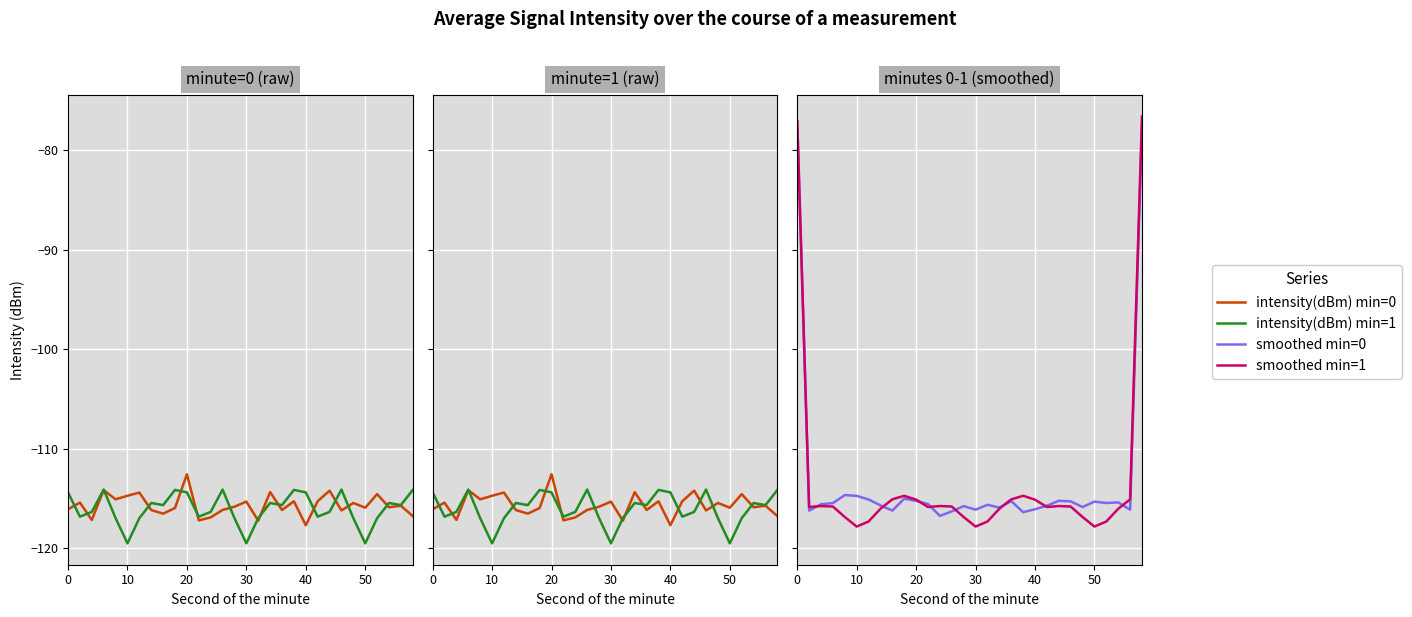

True or false: smoothed min=1 has more than 0 points higher than both neighbors.

True